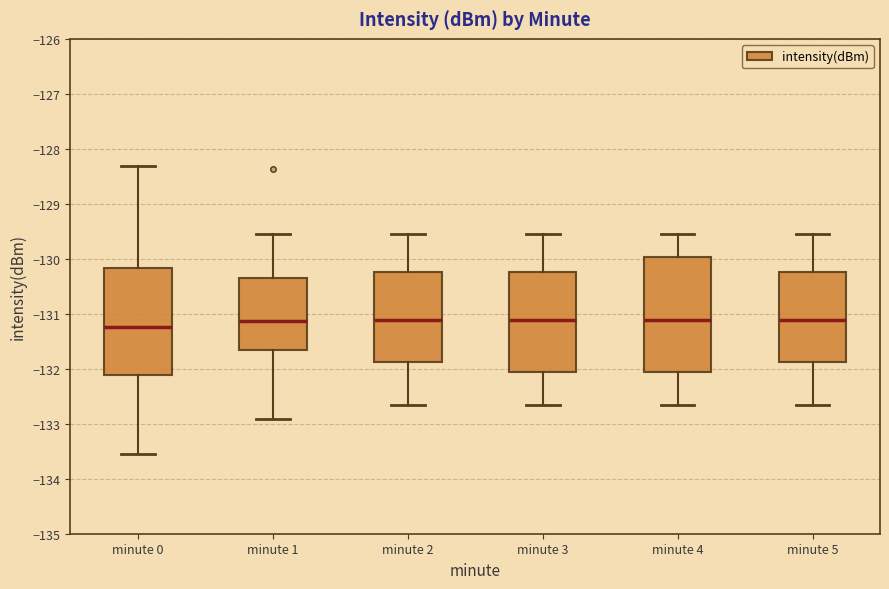

Where is the upper edge of the box for minute 1 on the y-axis? The values are not printed on the chart, so give them approximately, as read against the axis.

-130.4